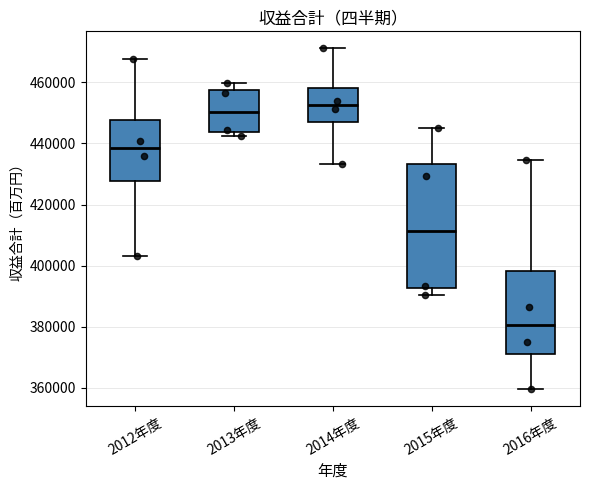

Comparing the boxes themselves (not the whiskers), which one is the tallest?

2015年度